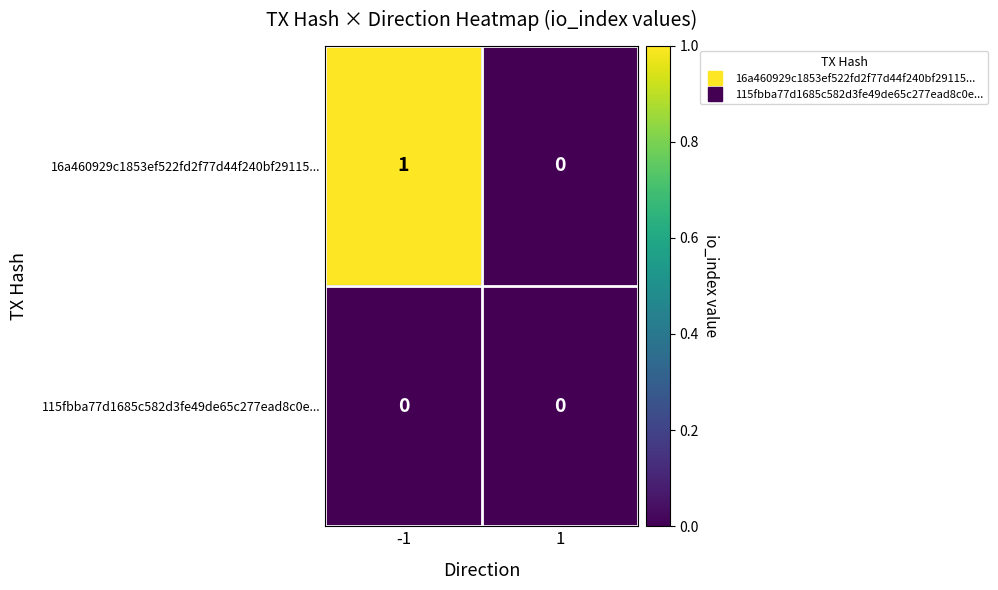

At which category is the sum across all series the highest?

-1